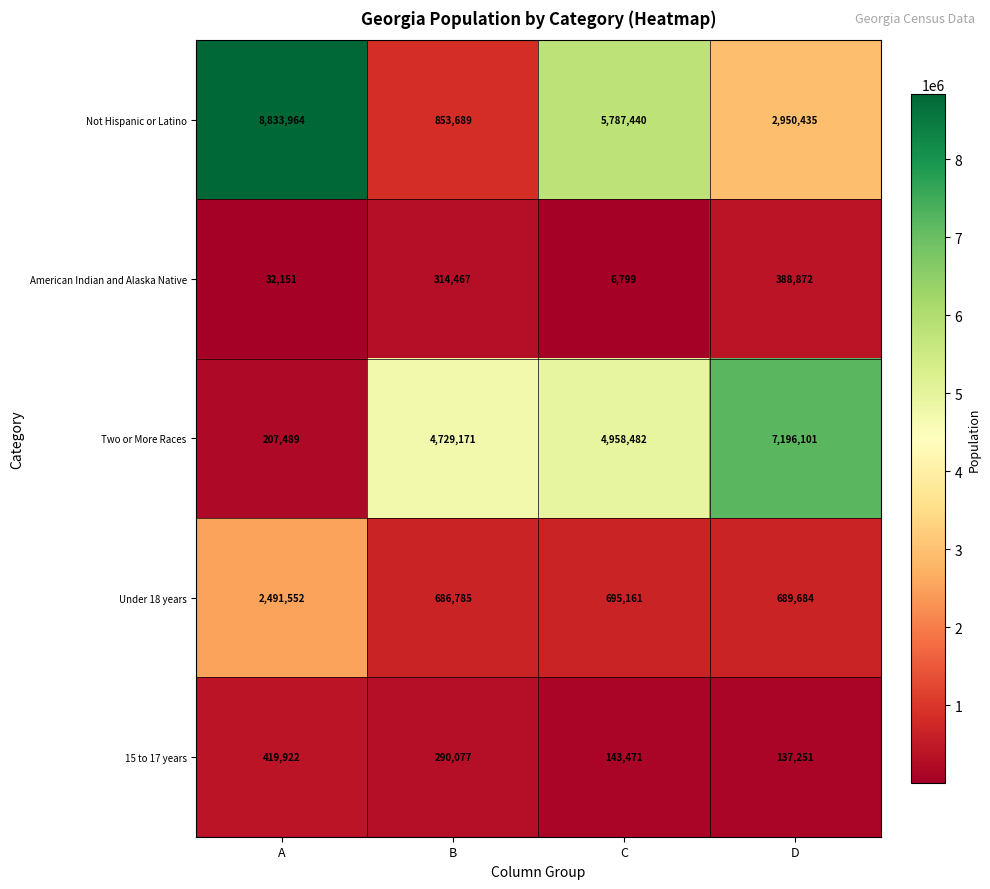

The value of American Indian and Alaska Native at A is 32151. True or false?

True